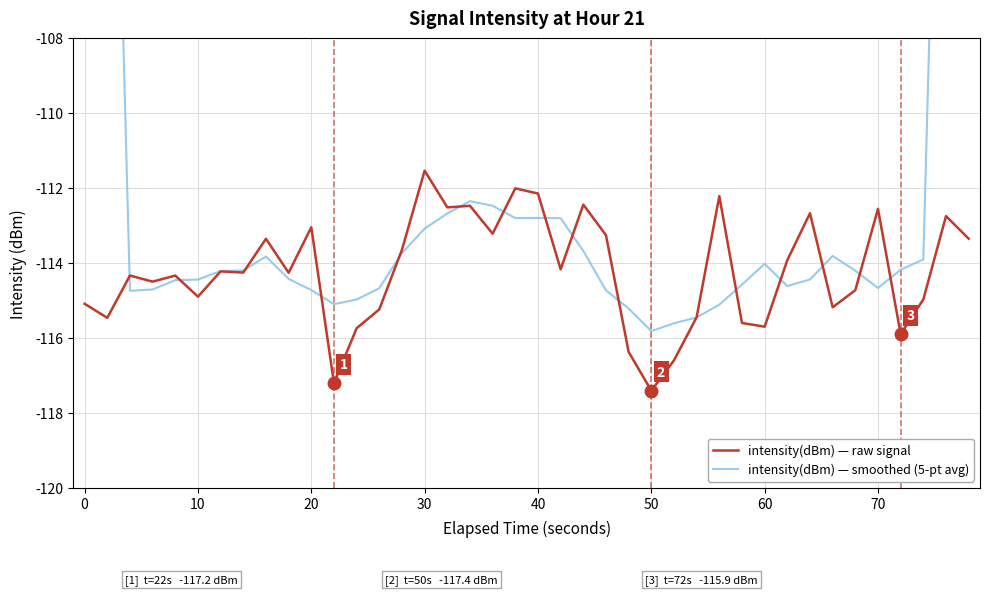

How many interior local peaks does the intensity(dBm) — smoothed (5-pt avg) series have?

5